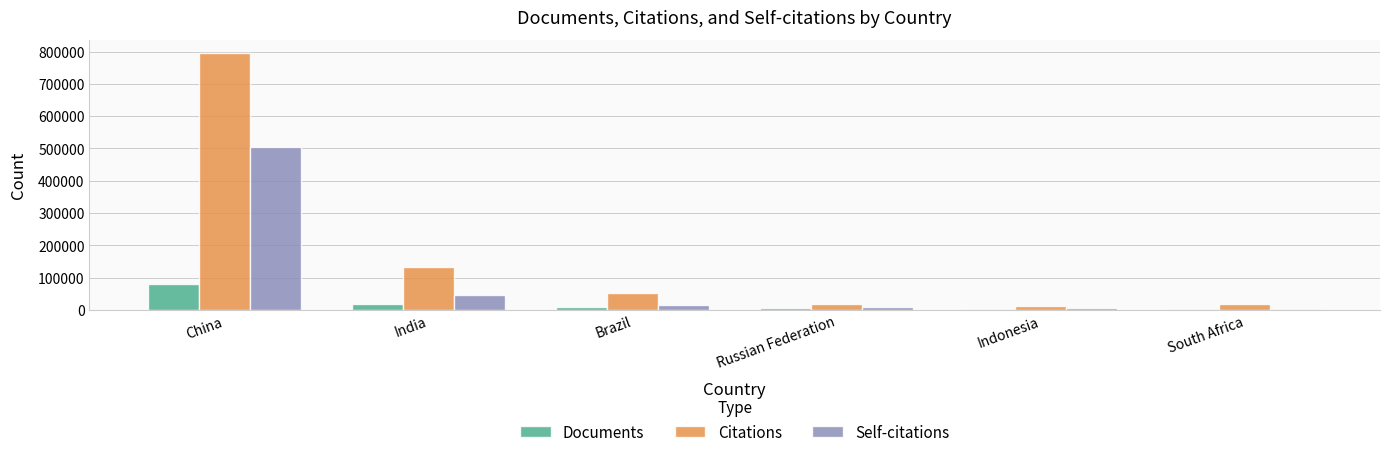

What are all the series names shown in the legend?

Documents, Citations, Self-citations